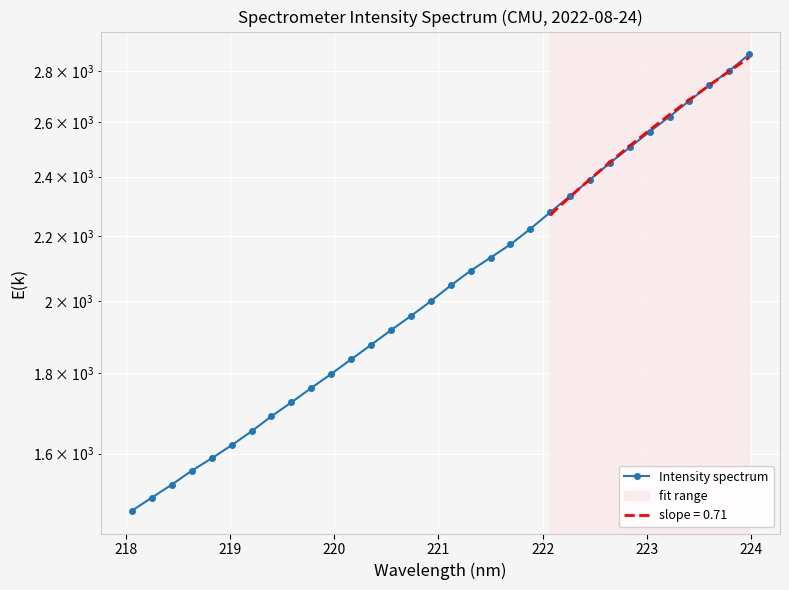

Reading right to left, what are all the values shown in this chart?

2869.9	2801.9	2743.1	2682.1	2620.2	2563.3	2504.8	2448.2	2389.2	2332.5	2277.7	2222.8	2172.9	2131.2	2090.9	2046.1	1999.5	1956.8	1916.7	1875.7	1836.4	1797.8	1761.1	1724.4	1689.6	1652.9	1619.4	1588.7	1560.2	1528.8	1500.1	1471.5